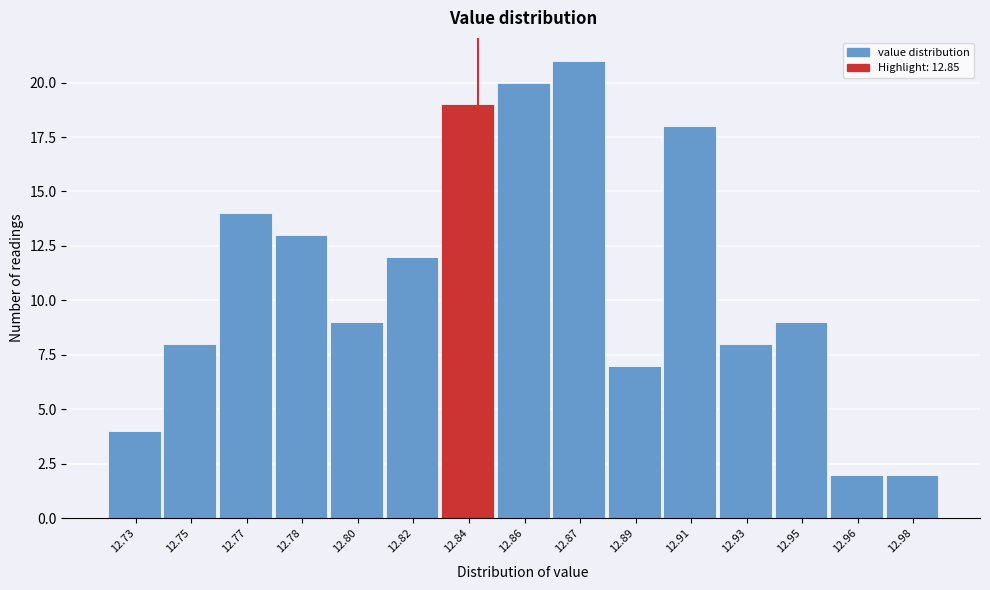

Reading left to right, list all the values displayed in this chart.

12.73=4	12.75=8	12.77=14	12.78=13	12.80=9	12.82=12	12.84=19	12.86=20	12.87=21	12.89=7	12.91=18	12.93=8	12.95=9	12.96=2	12.98=2